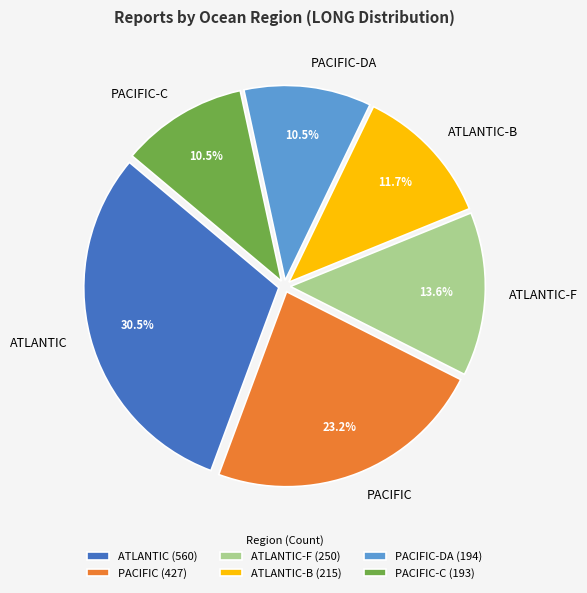

To the nearest percent, what portion does PACIFIC represent?

23%